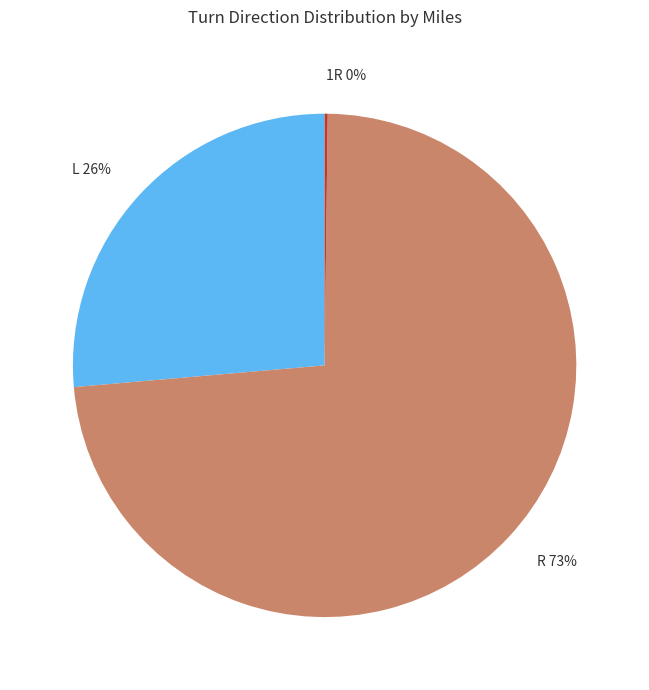

To the nearest percent, what is the combined percentage of R and L?

100%